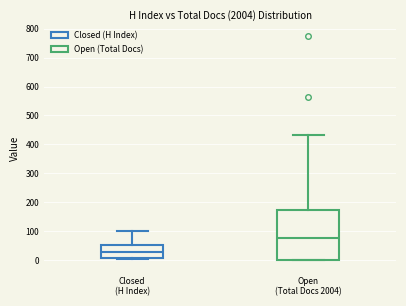

Reading left to right, transcribe this box plot: for each box, give where its median line is, the range the box spans, and where its two whiskers end, as read against the y-axis. The values are not printed on the chart, so give them approximately, as read against the axis.

Closed (H Index): median 30, box 10 to 50, whiskers 0 to 100
Open (Total Docs 2004): median 80, box 0 to 170, whiskers 0 to 430